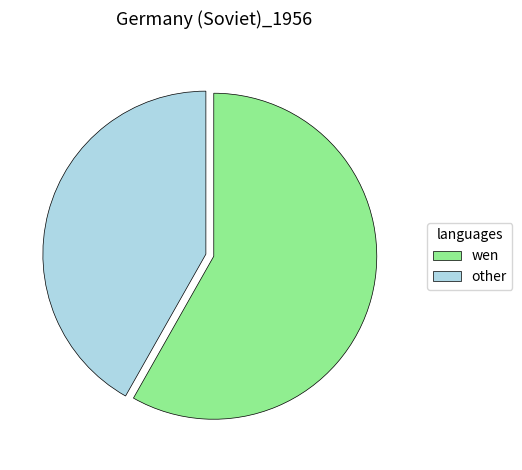

Combined, do wen and other account for over 50%?

Yes